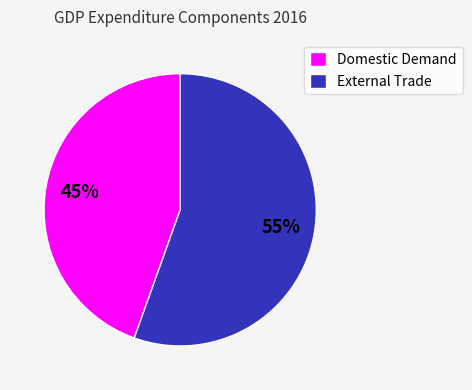

Is it true that Domestic Demand is 32% of the pie?

False